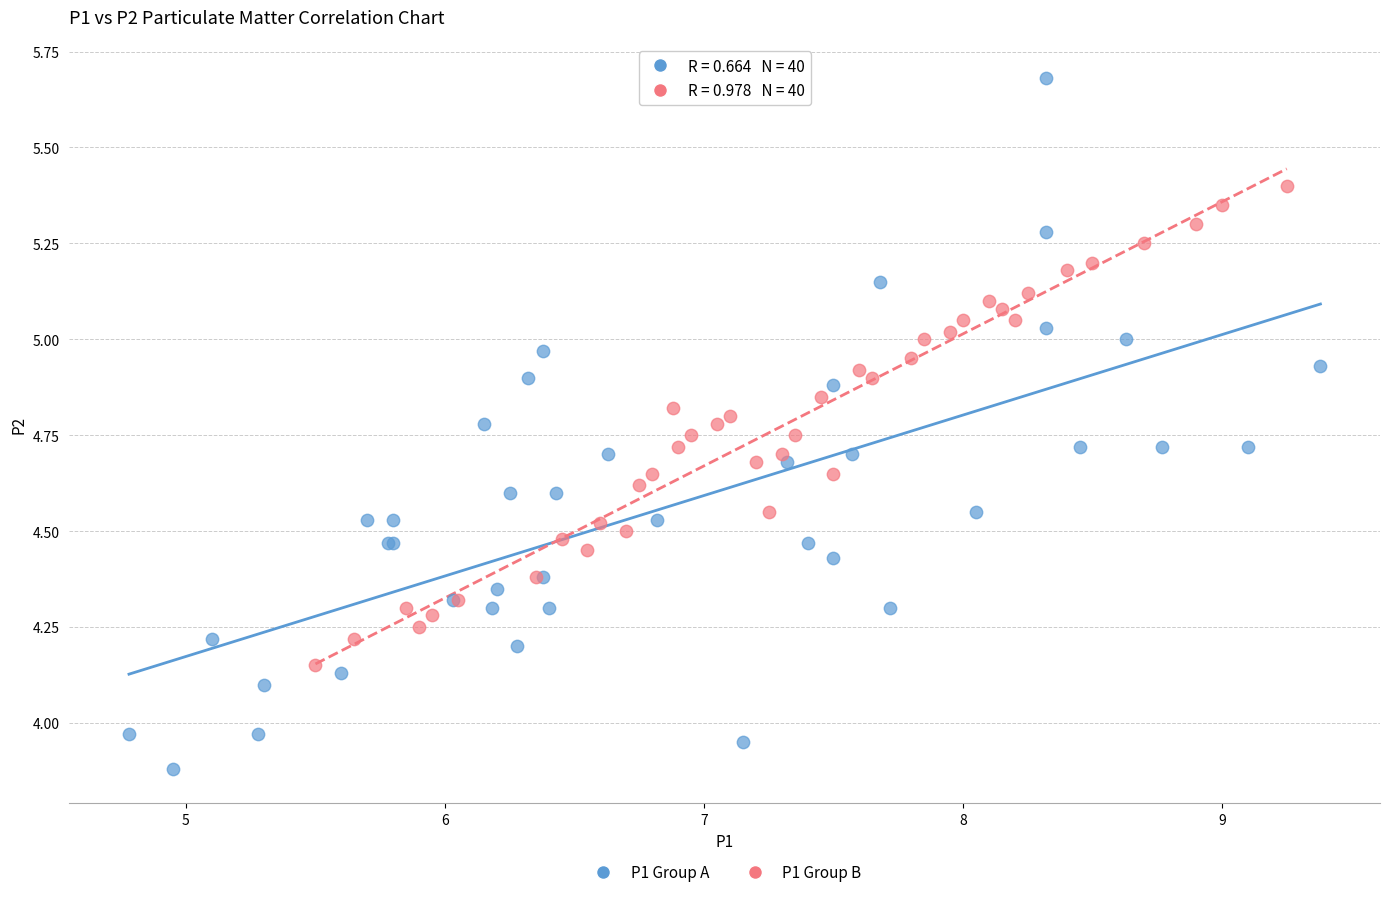

What are all the series names shown in the legend?

P1 Group A, P1 Group B